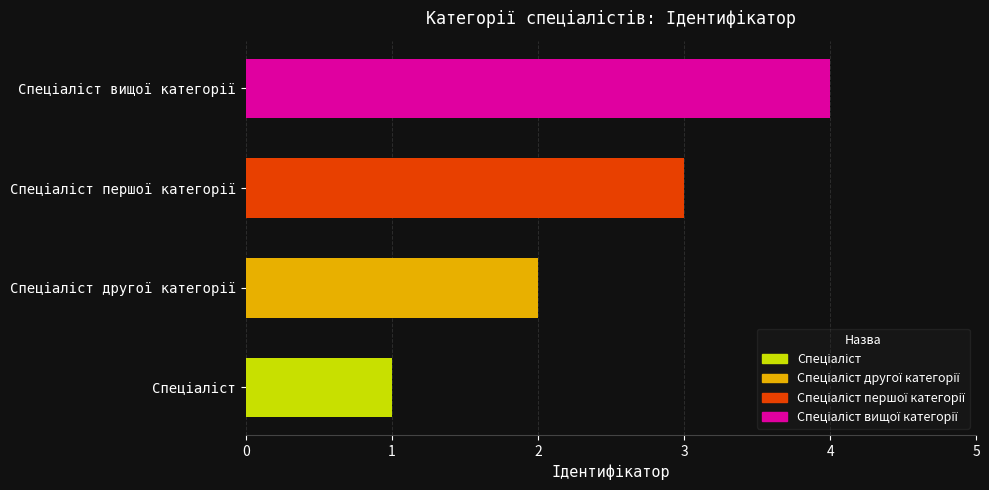

What is the sum of all values?

10